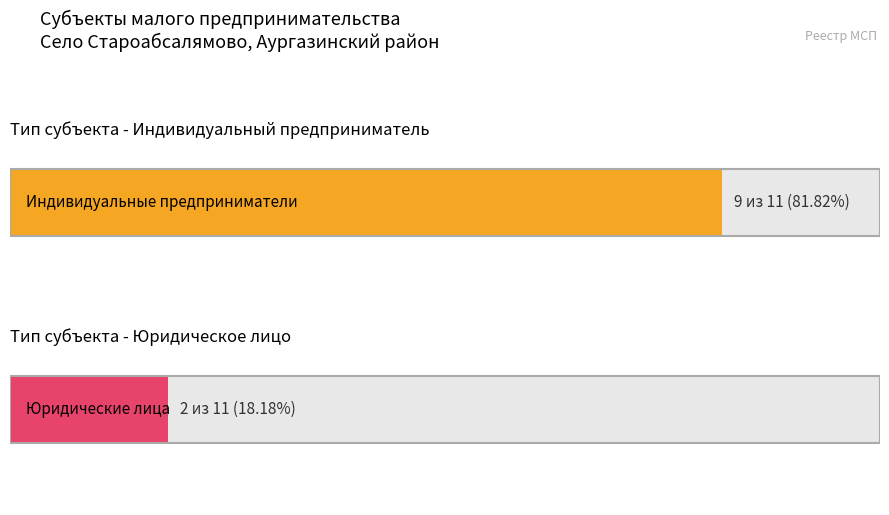

Which series changed the most between 0 and 1?

Индивидуальный предприниматель